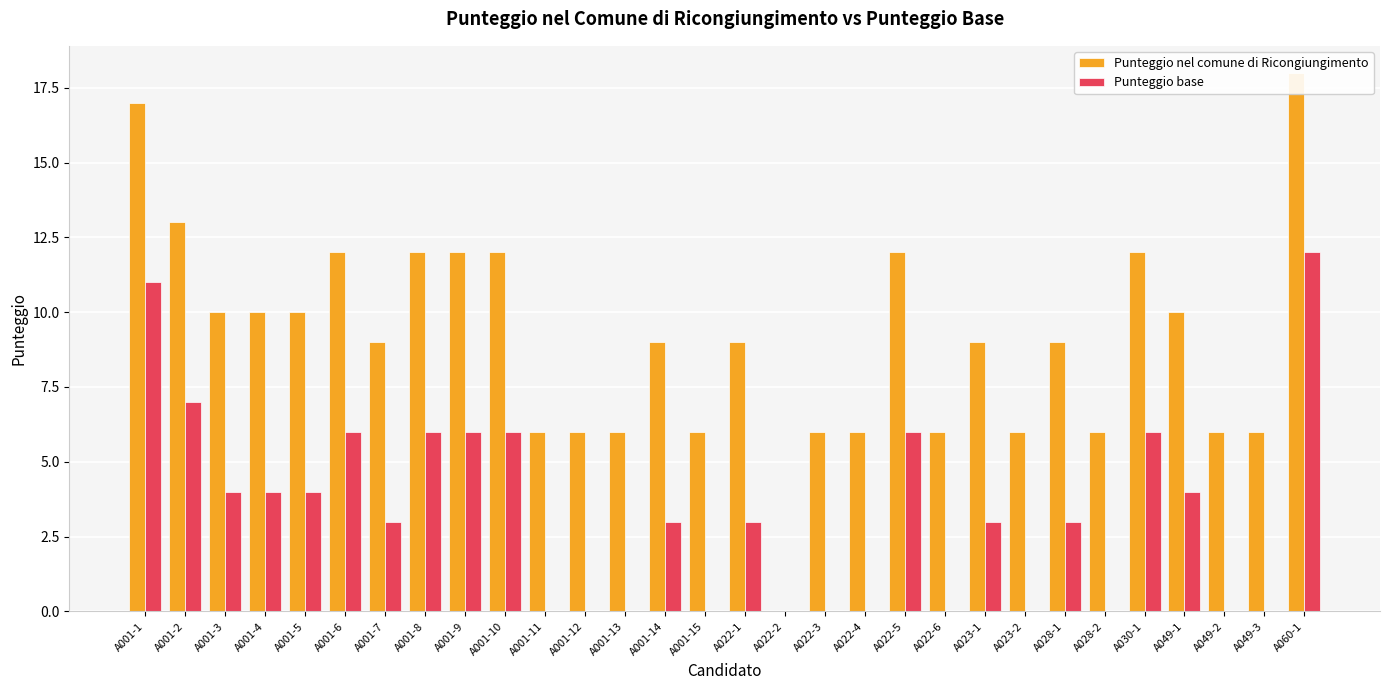

What position from the left is A022-6?

21